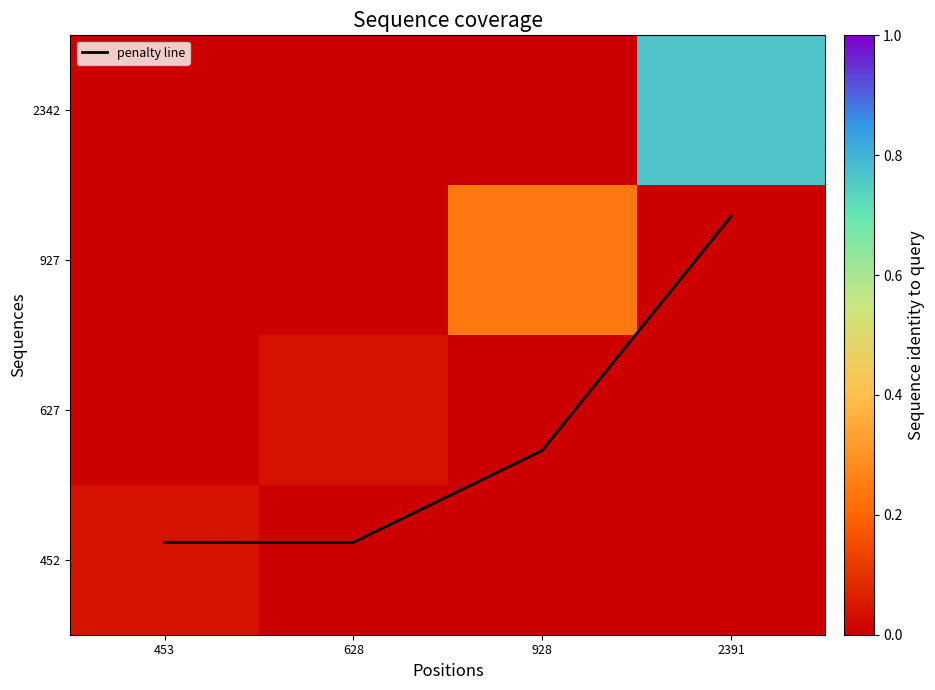

What is the difference between the 2342 values at 2391 and 928?

0.8